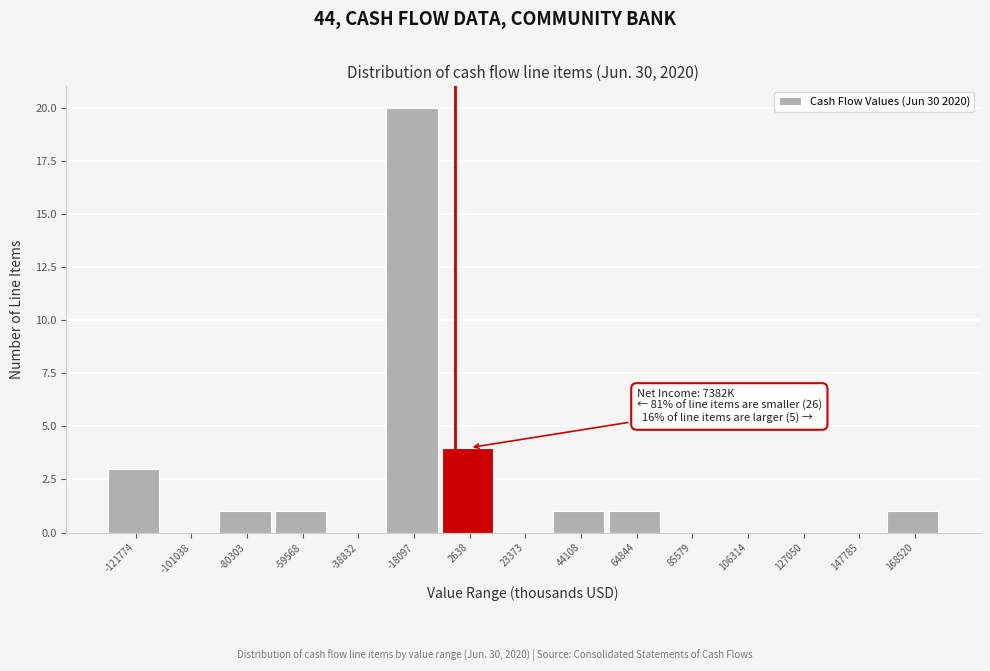

Reading left to right, what are all the values shown in this chart?

-121774=3	-101038=0	-80303=1	-59568=1	-38832=0	-18097=20	2638=4	23373=0	44108=1	64844=1	85579=0	106314=0	127050=0	147785=0	168520=1